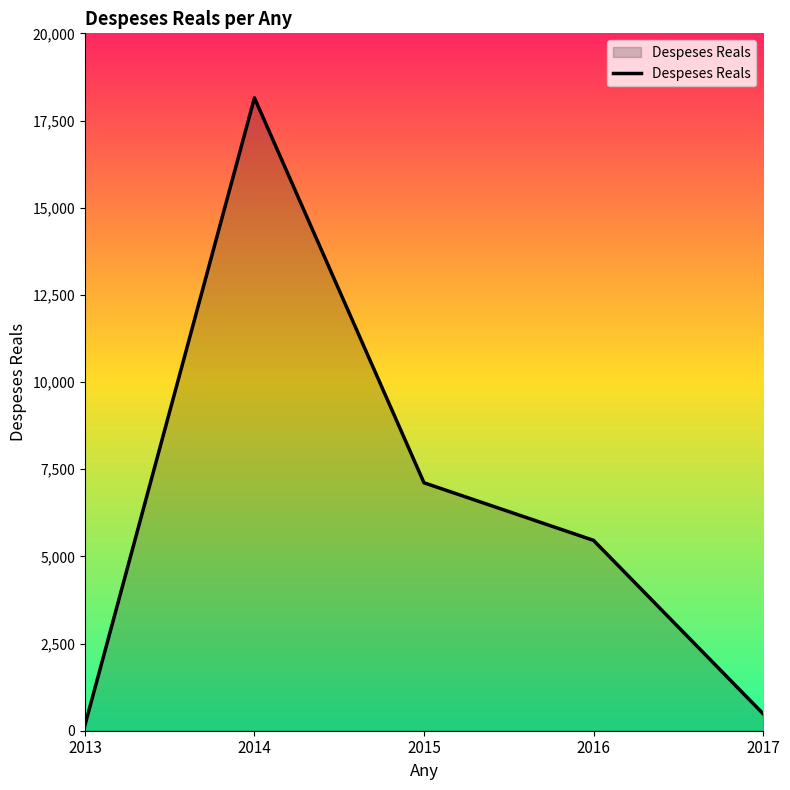

What is the smallest value displayed?

155.2